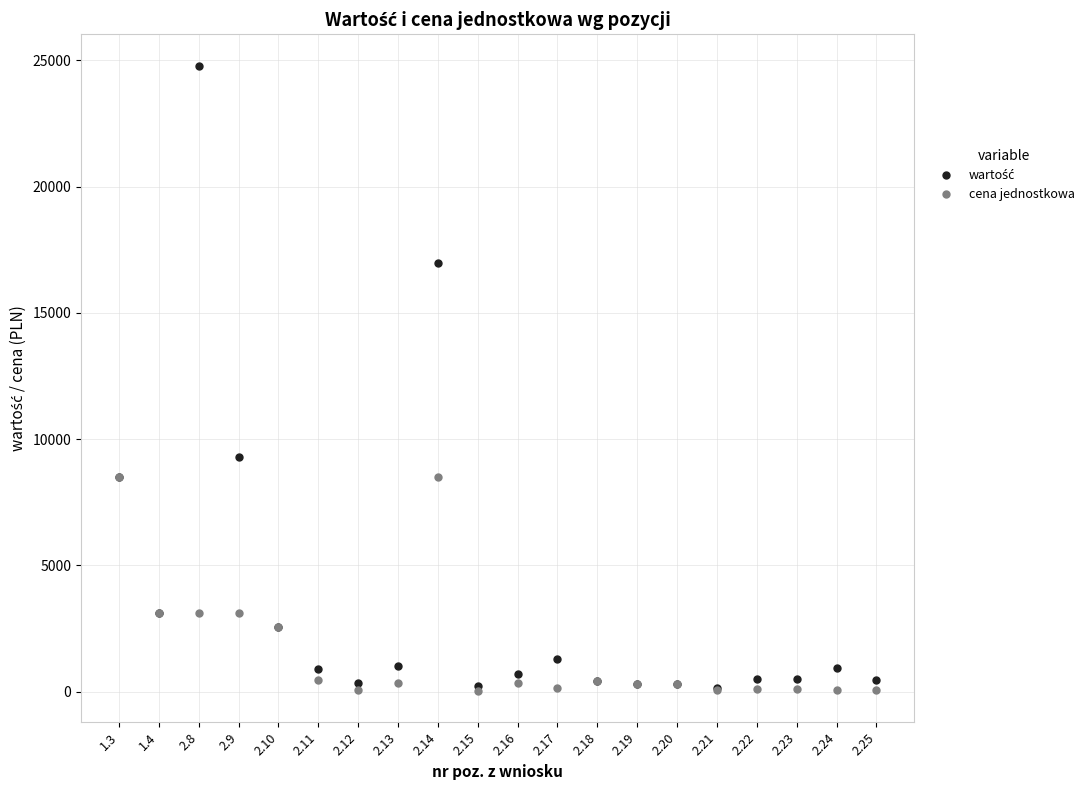

At which category is the sum across all series the highest?

2.8